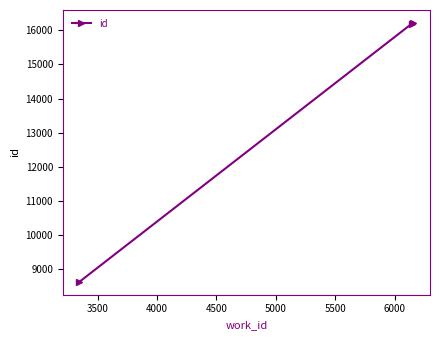

What is the average value?

13680